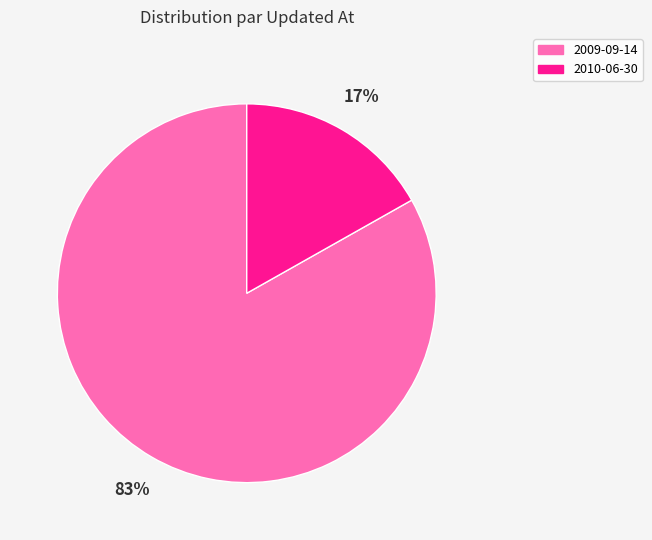

Which slice is the largest?

2009-09-14